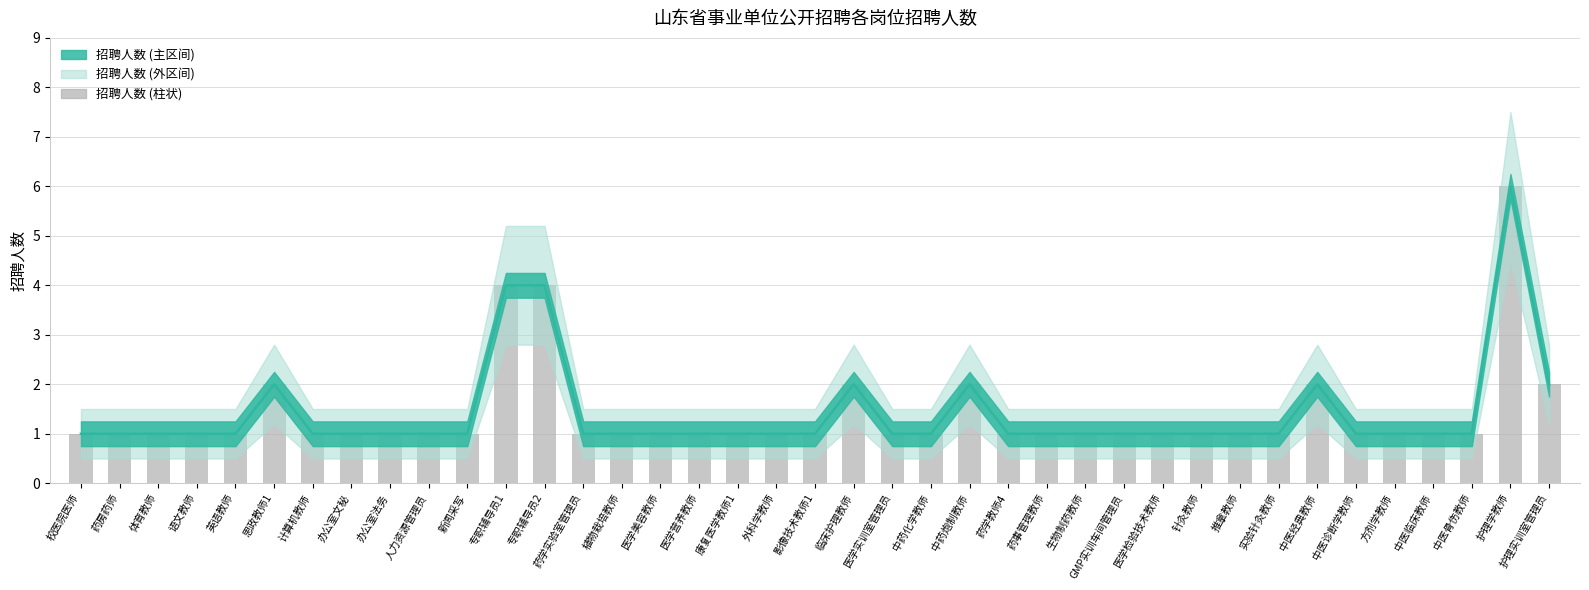

What is the maximum value shown in the chart?

6